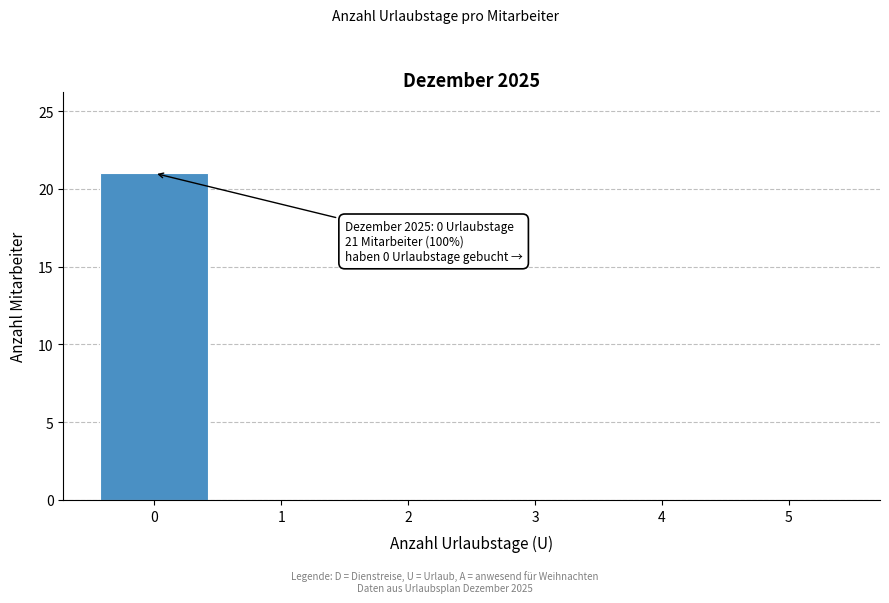

Reading right to left, transcribe all the data shown in this chart.

5=0	4=0	3=0	2=0	1=0	0=21